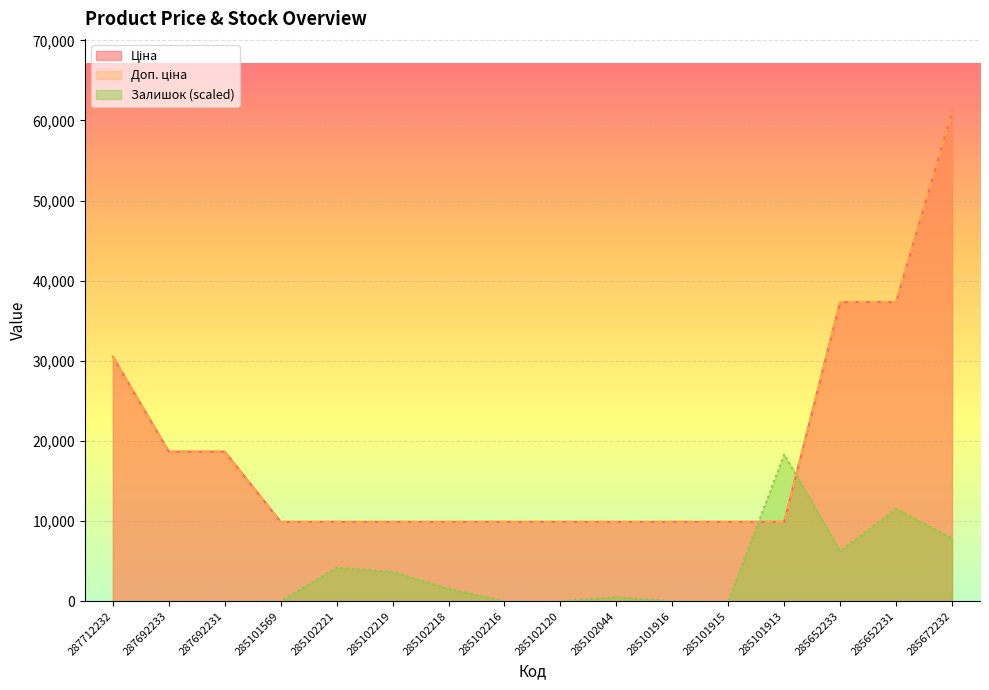

What is the spread (max minus min) of values at 285101915?

9908.5